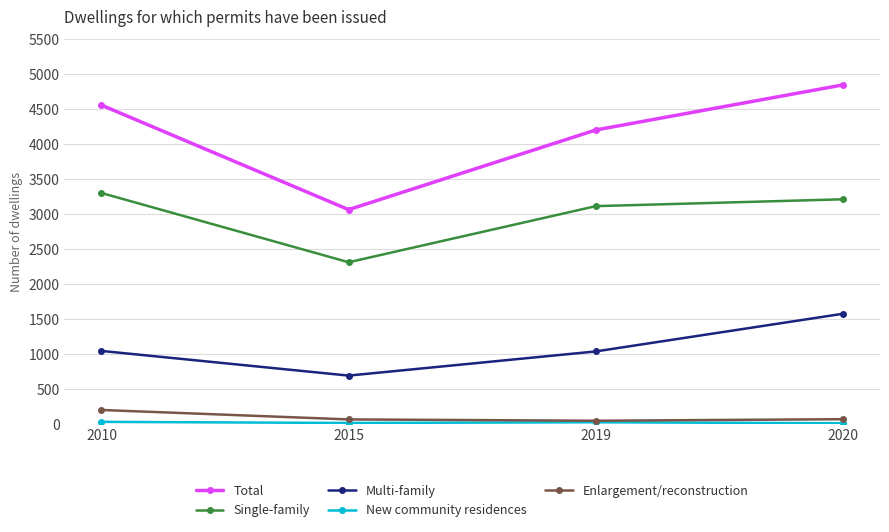

How many data points in Total are less than 4556?

2